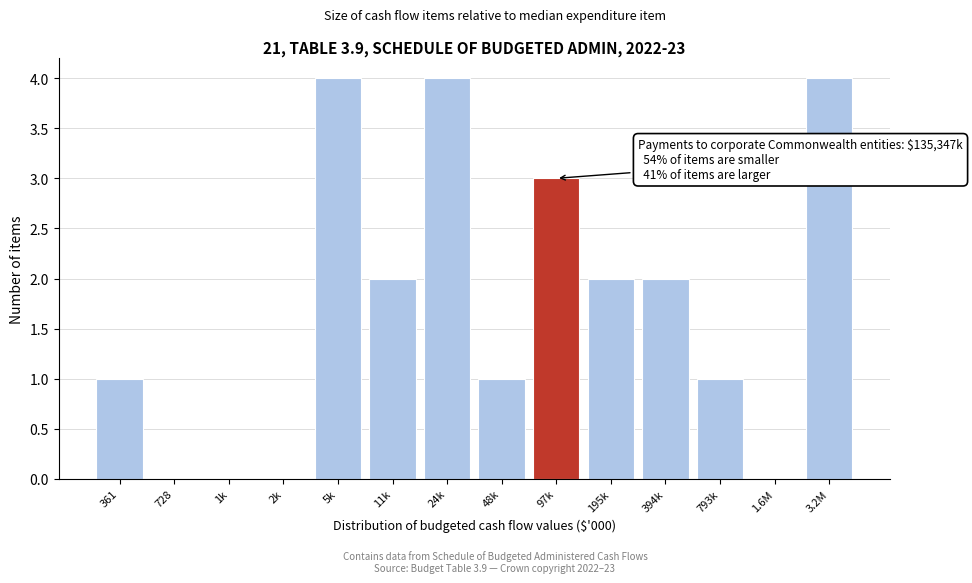

Reading right to left, transcribe all the data shown in this chart.

3.2M=4	1.6M=0	793k=1	394k=2	195k=2	97k=3	48k=1	24k=4	11k=2	5k=4	2k=0	1k=0	728=0	361=1